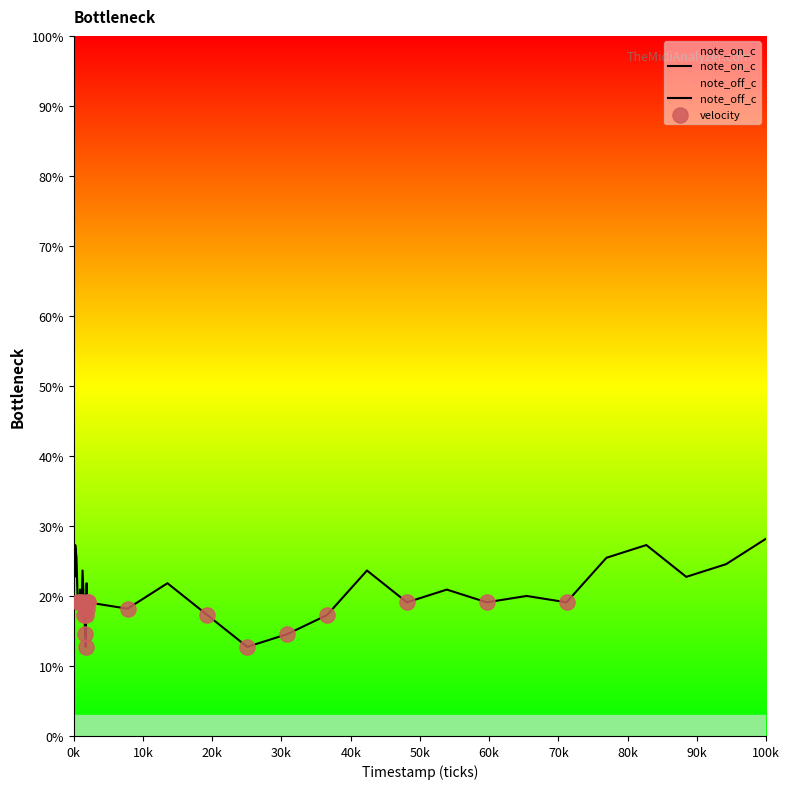

Which series contains the lowest Y value?

note_on_c